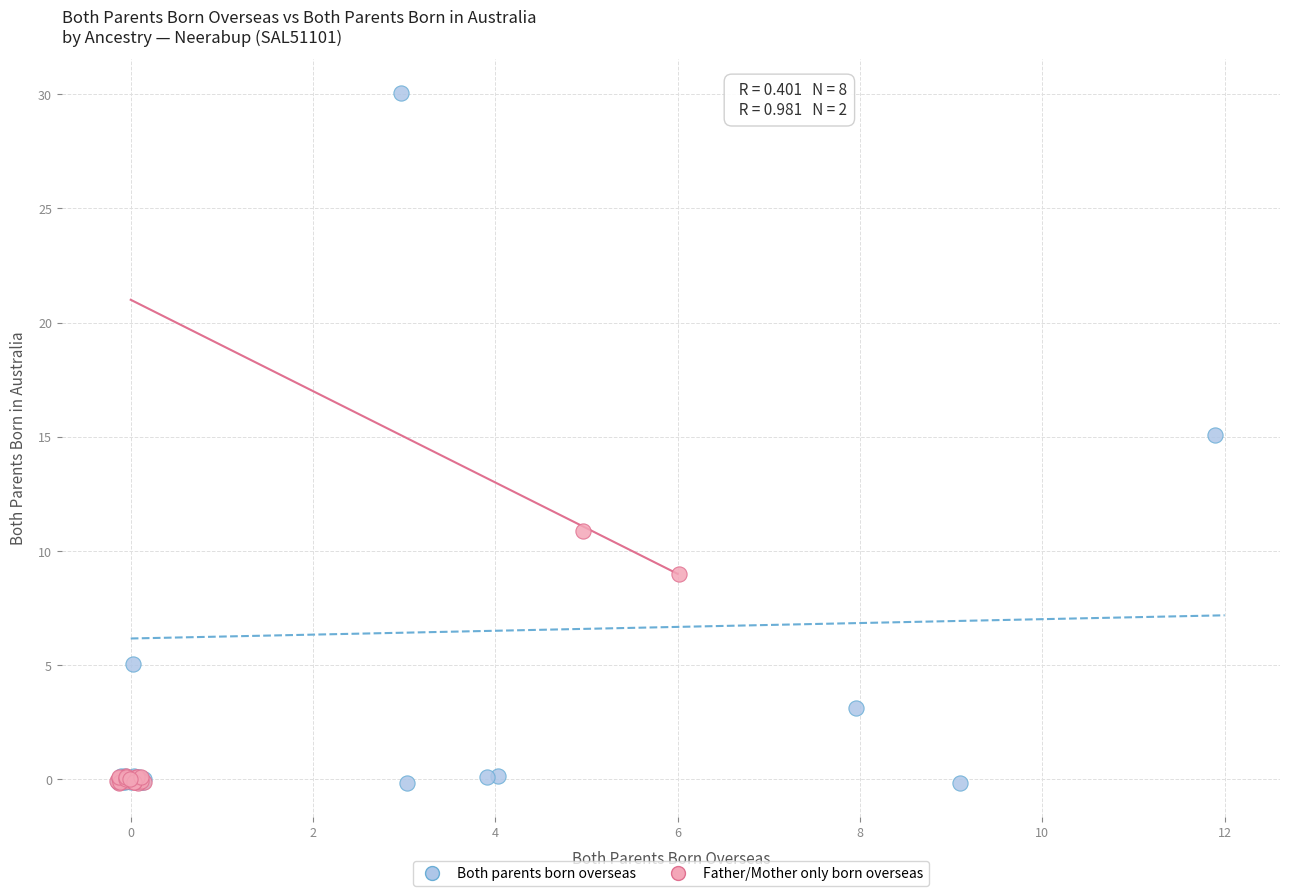

Which series has the widest spread of Y values?

Both parents born overseas